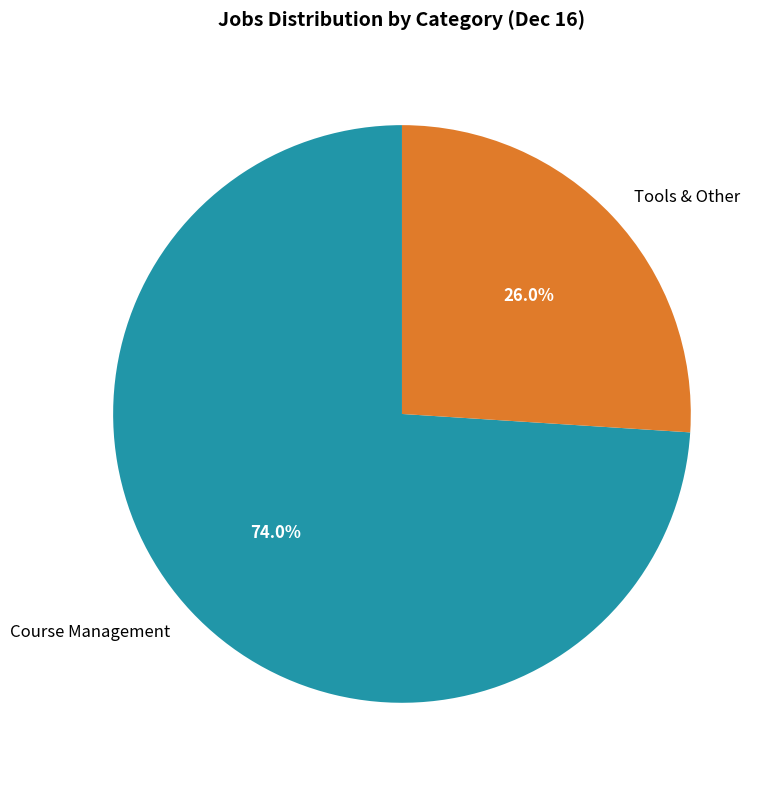

Approximately how many times larger is the value at Tools & Other compared to Course Management?

0.4